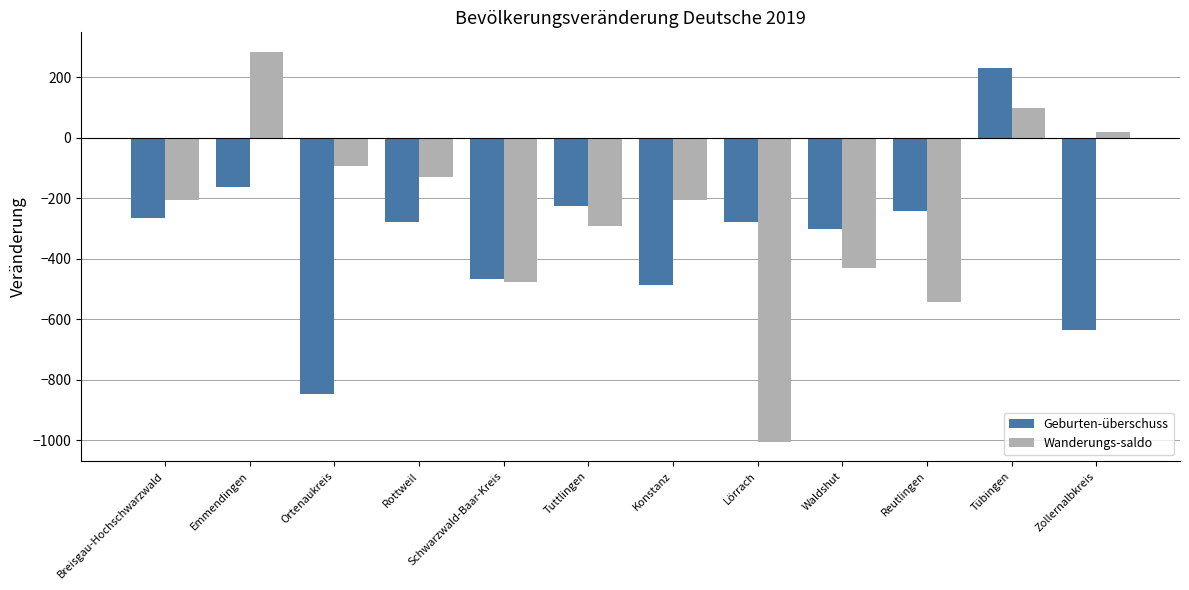

Is the value of Wanderungs-saldo at Emmendingen greater than the value of Geburten-überschuss at Schwarzwald-Baar-Kreis?

Yes